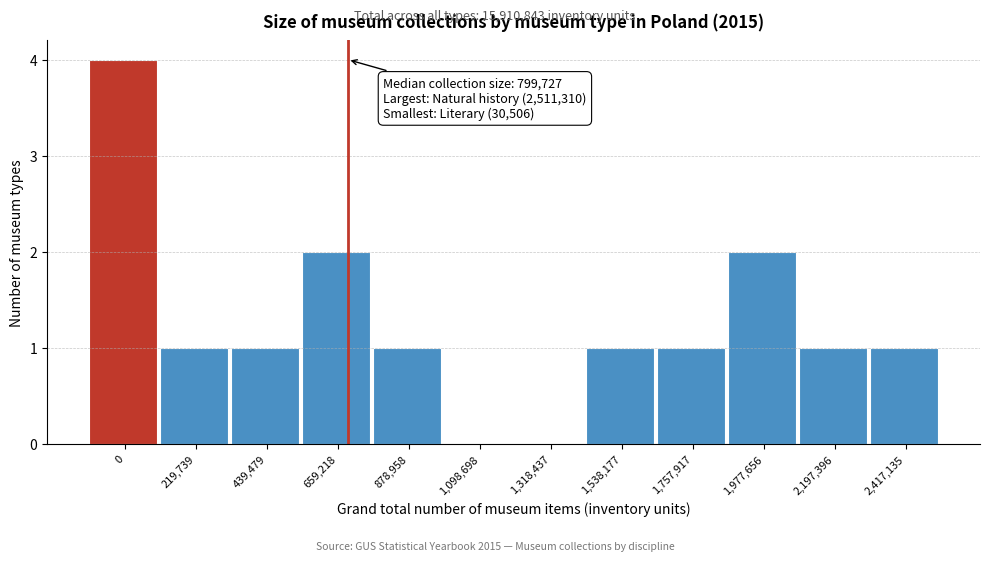

Reading right to left, extract all data points from this chart.

2,417,135=1	2,197,396=1	1,977,656=2	1,757,917=1	1,538,177=1	1,318,437=0	1,098,698=0	878,958=1	659,218=2	439,479=1	219,739=1	0=4